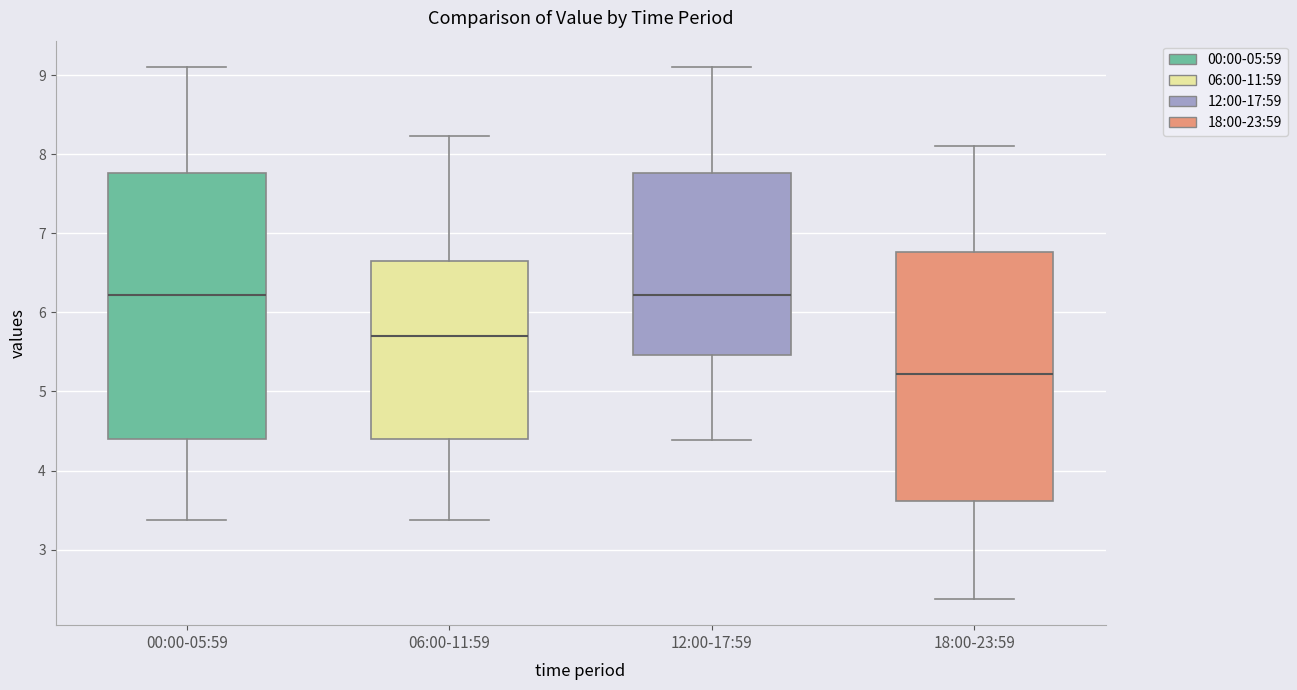

Reading left to right, transcribe this box plot: for each box, give where its median line is, the range the box spans, and where its two whiskers end, as read against the y-axis. The values are not printed on the chart, so give them approximately, as read against the axis.

00:00-05:59: median 6.2, box 4.4 to 7.8, whiskers 3.4 to 9.1
06:00-11:59: median 5.7, box 4.4 to 6.6, whiskers 3.4 to 8.2
12:00-17:59: median 6.2, box 5.5 to 7.8, whiskers 4.4 to 9.1
18:00-23:59: median 5.2, box 3.6 to 6.8, whiskers 2.4 to 8.1